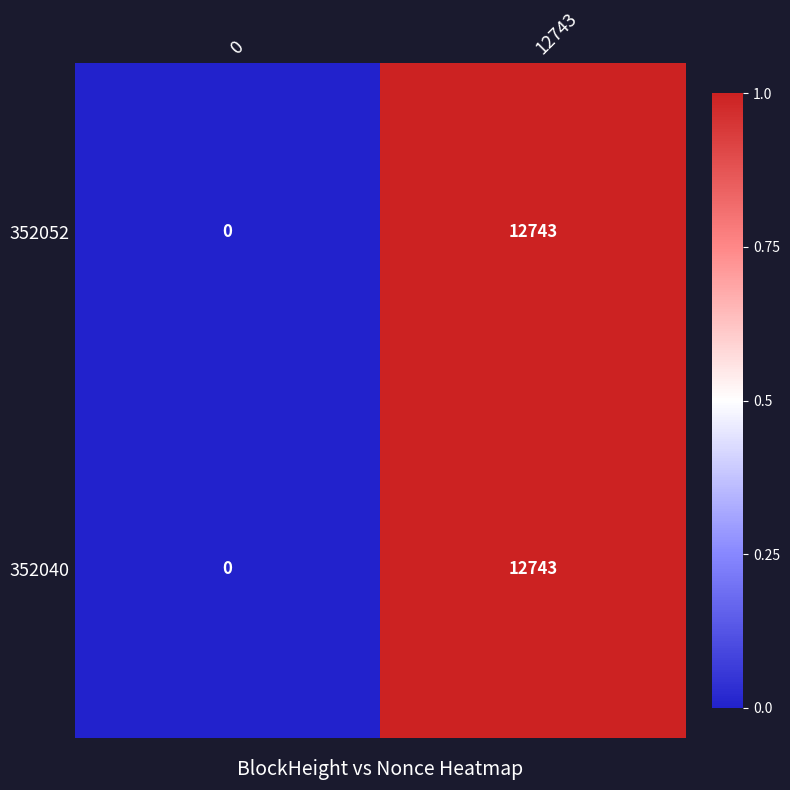

Reading left to right, extract all data points from this chart.

352052: 0=0	12743=12743
352040: 0=0	12743=12743